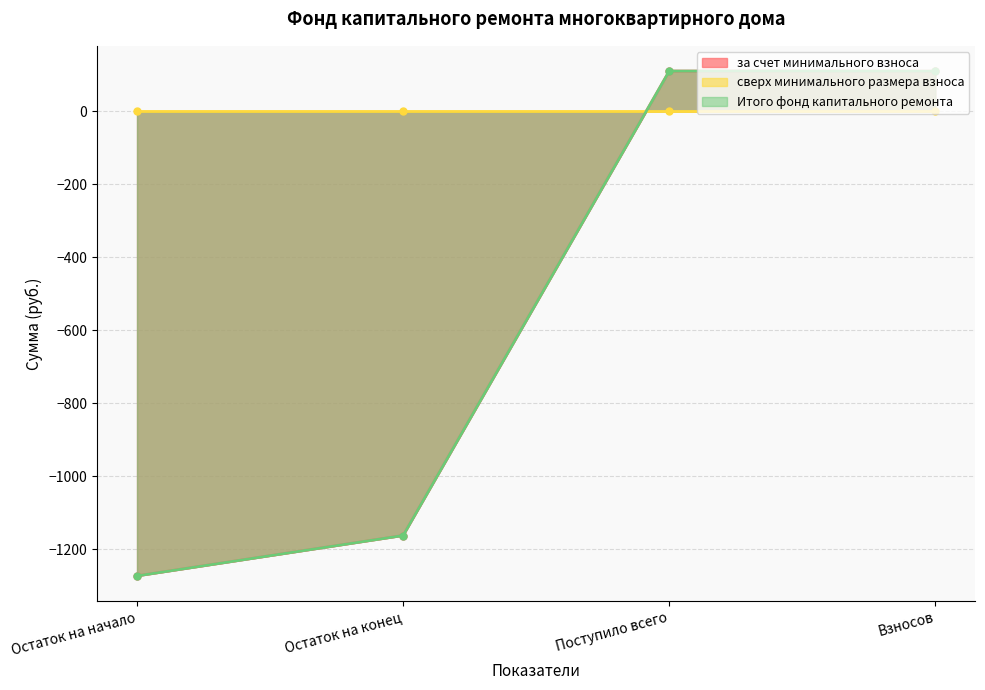

How many values in the за счет минимального взноса series exceed 110?

2